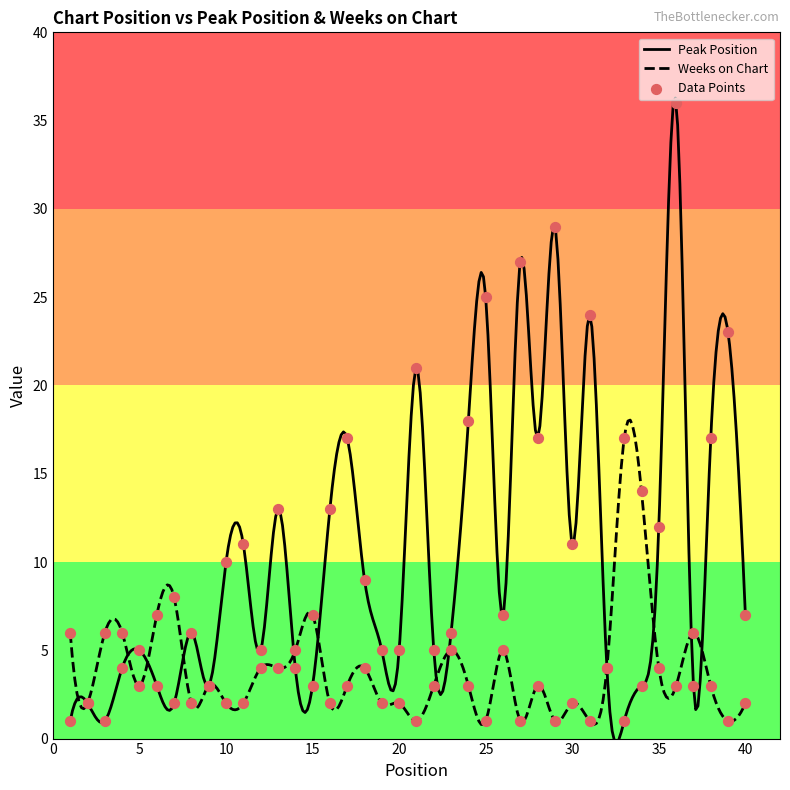

Which series has the largest total across all categories?

Peak Position